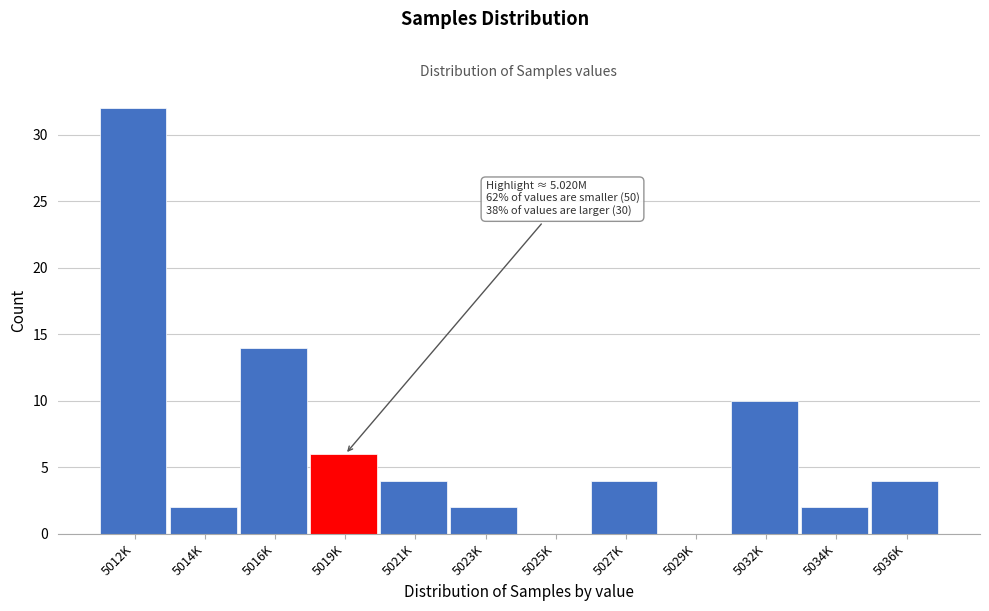

Reading left to right, transcribe all the data shown in this chart.

5012K=32	5014K=2	5016K=14	5019K=6	5021K=4	5023K=2	5025K=0	5027K=4	5029K=0	5032K=10	5034K=2	5036K=4